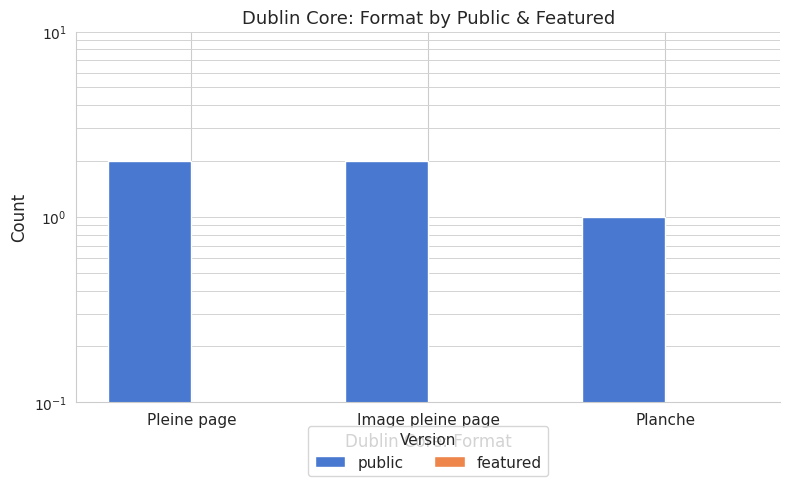

Which series has the largest total across all categories?

public